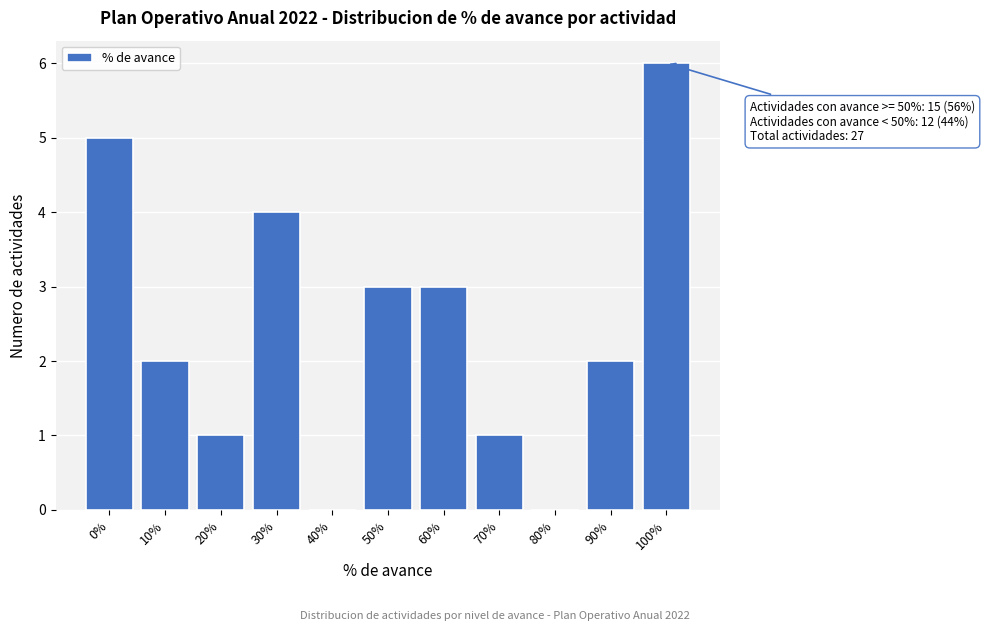

Reading right to left, what are all the values shown in this chart?

100%=6	90%=2	80%=0	70%=1	60%=3	50%=3	40%=0	30%=4	20%=1	10%=2	0%=5